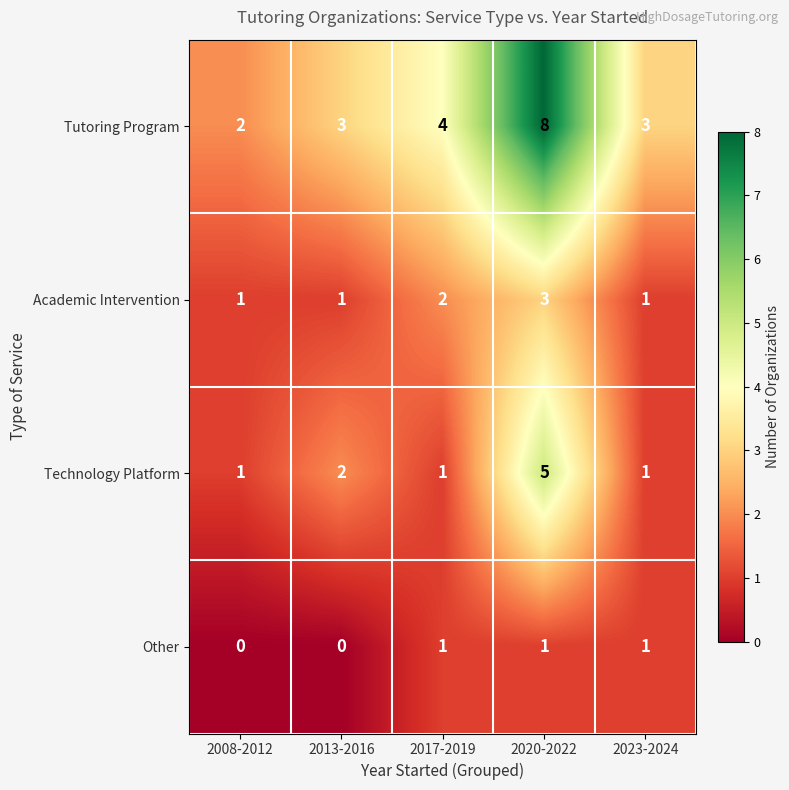

Reading right to left, extract all data points from this chart.

Tutoring Program: 3	8	4	3	2
Academic Intervention: 1	3	2	1	1
Technology Platform: 1	5	1	2	1
Other: 1	1	1	0	0